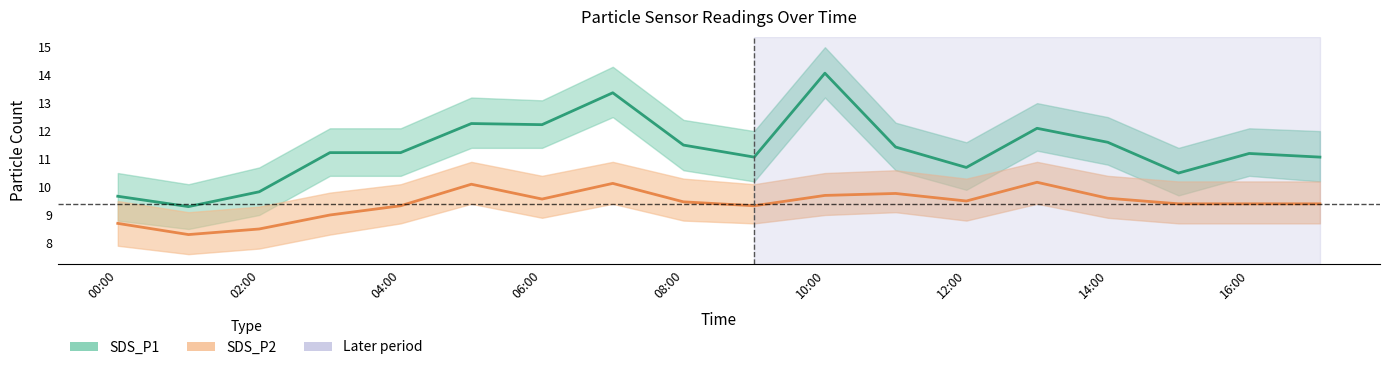

Rank the series at 00:00 from highest to lowest value.

SDS_P1, SDS_P2